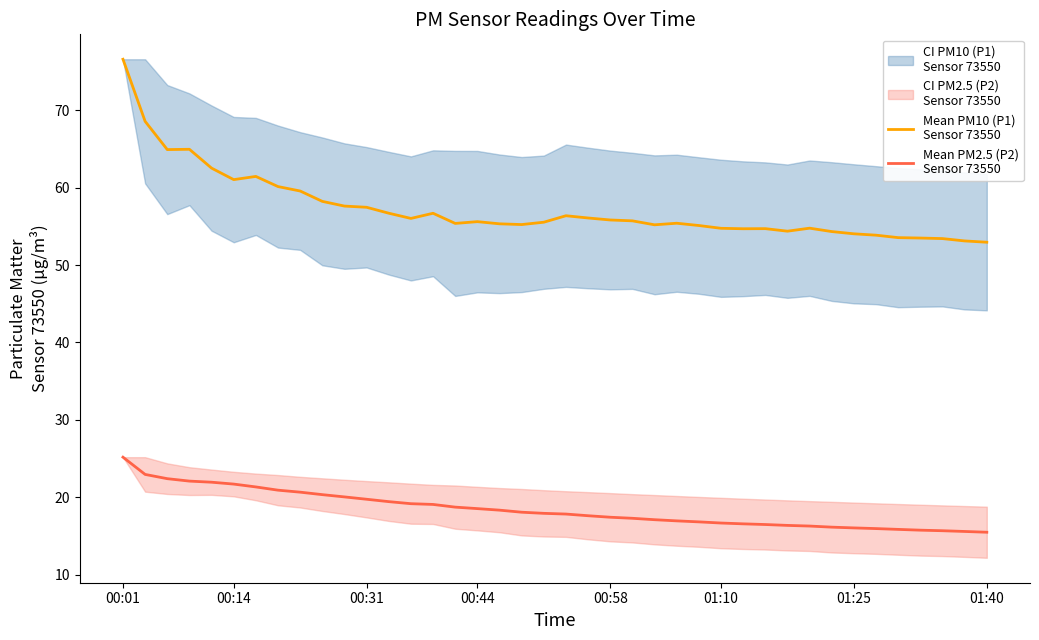

What is the spread (max minus min) of values at 20?

38.5